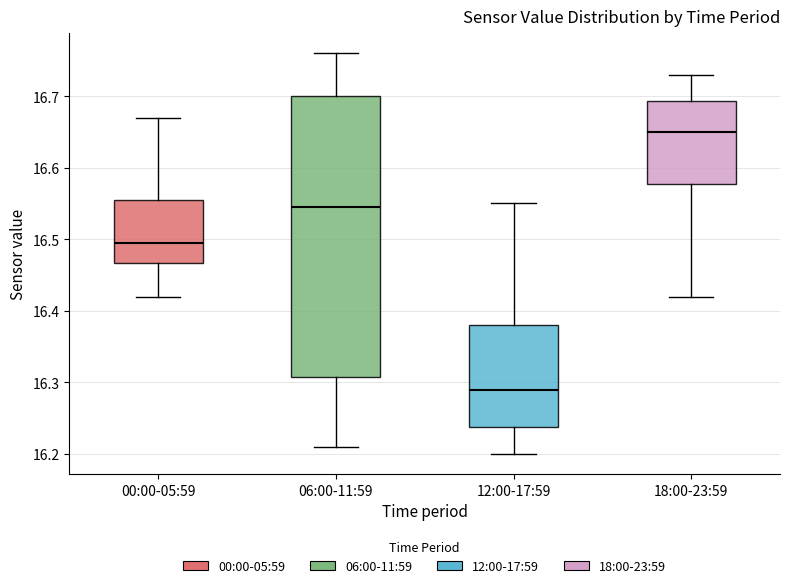

Reading left to right, read every box against the y-axis: the position of its median line, the range the box covers, and the ends of its whiskers. The values are not printed on the chart, so give them approximately, as read against the axis.

00:00-05:59: median 16.50, box 16.47 to 16.56, whiskers 16.42 to 16.67
06:00-11:59: median 16.55, box 16.31 to 16.70, whiskers 16.21 to 16.76
12:00-17:59: median 16.29, box 16.24 to 16.38, whiskers 16.20 to 16.55
18:00-23:59: median 16.65, box 16.58 to 16.69, whiskers 16.42 to 16.73